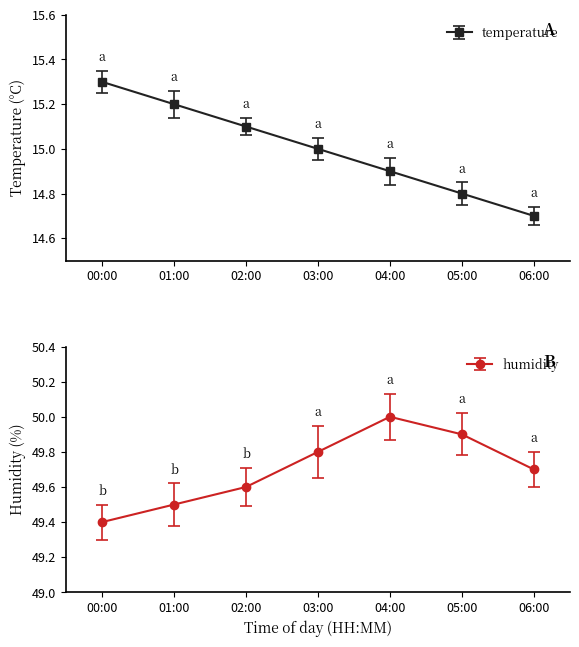

True or false: humidity has a value of 49.6 at 02:00.

True